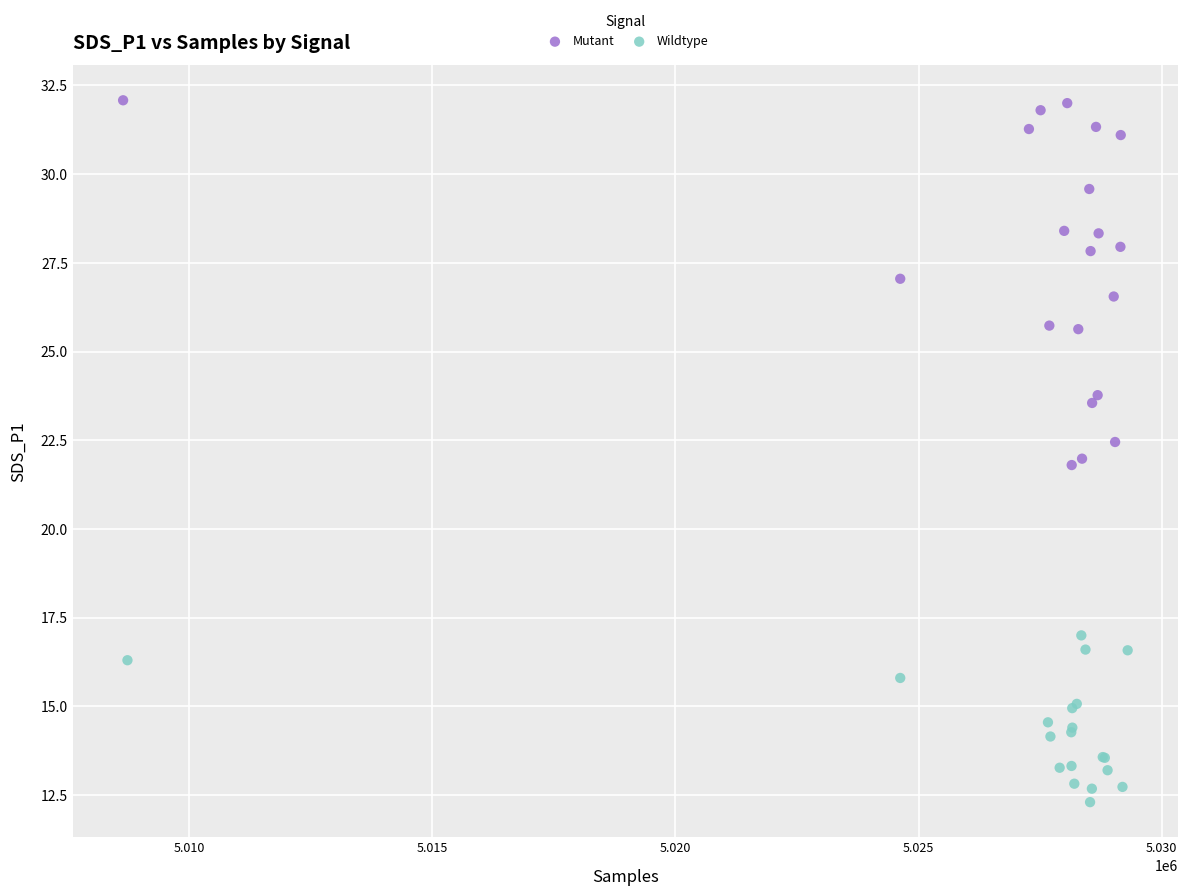

Which series contains the lowest Y value?

Wildtype